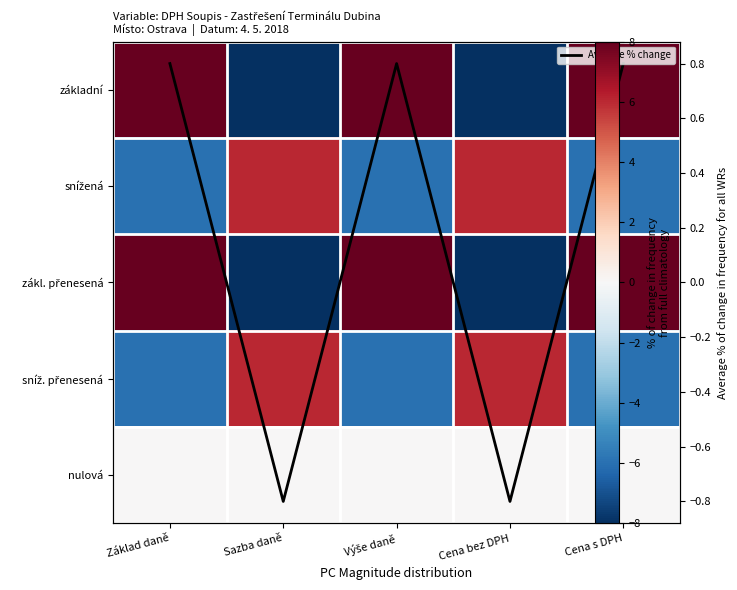

Is it true that snížená equals -6.0 at Základ daně?

True